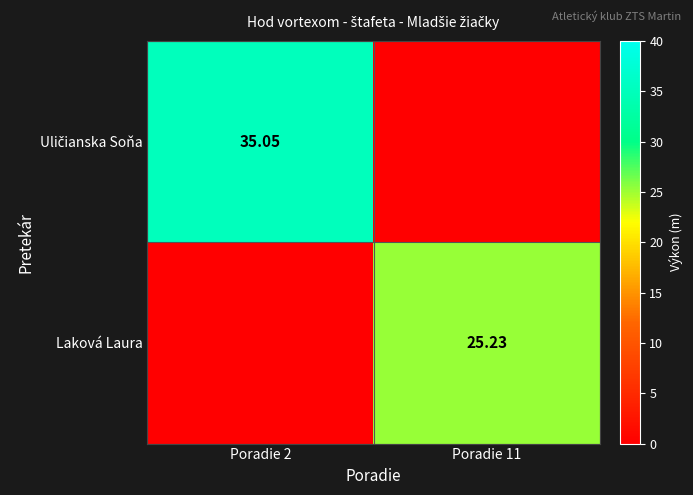

How many distinct data groups are displayed?

2